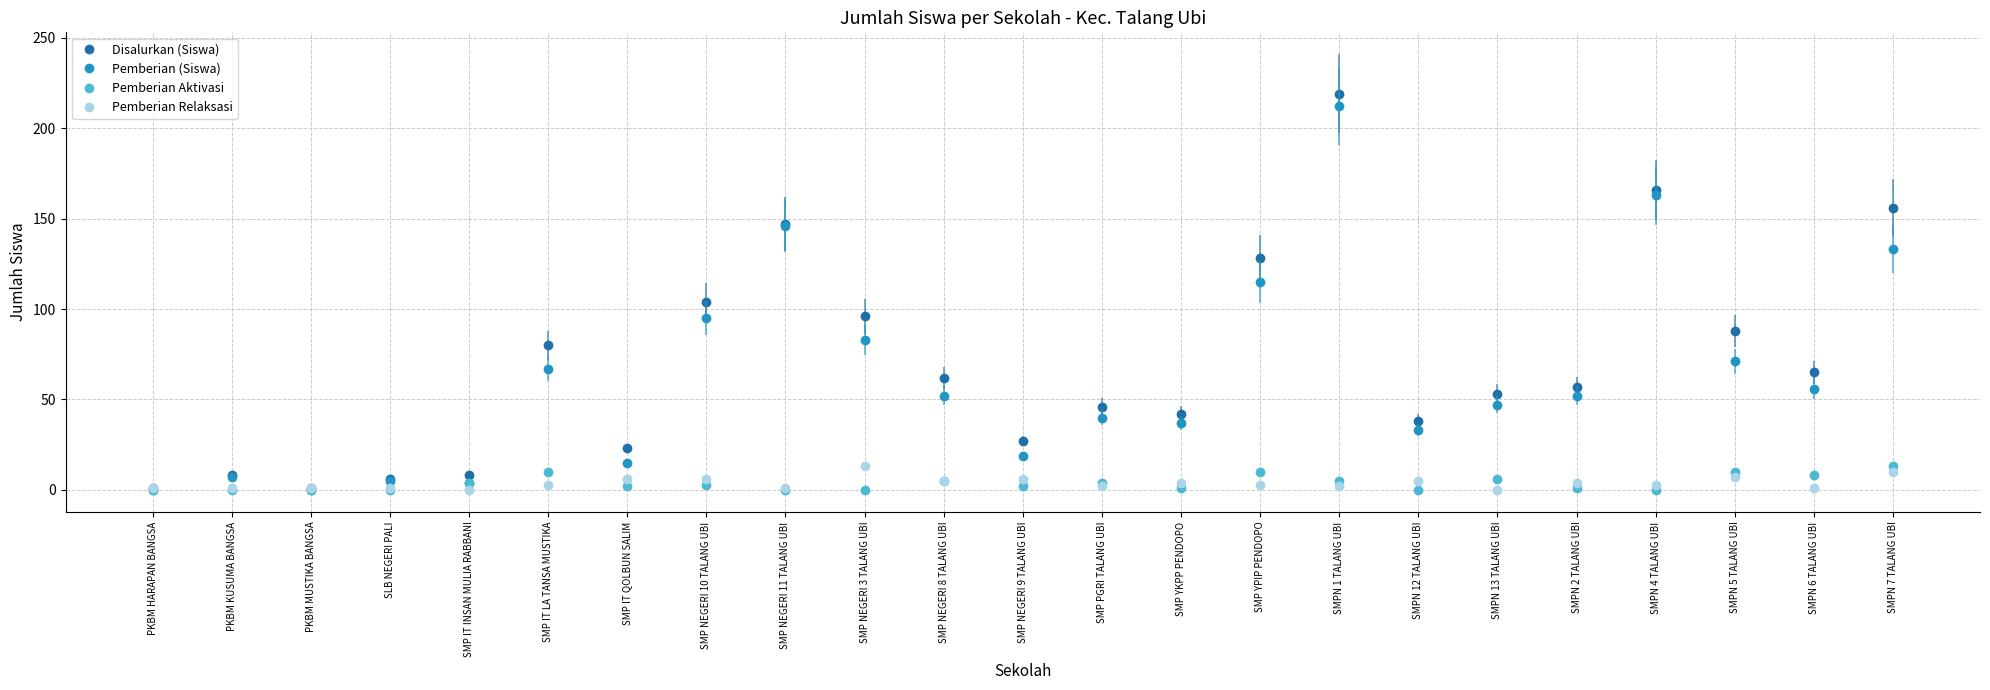

Does the chart display data point markers on the line(s)?

Yes